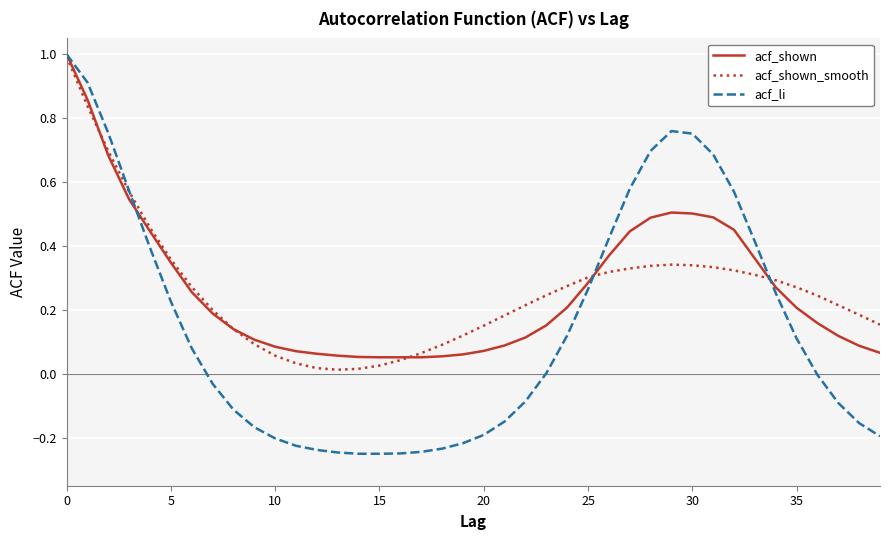

Which series has the largest range (max minus min)?

acf_li